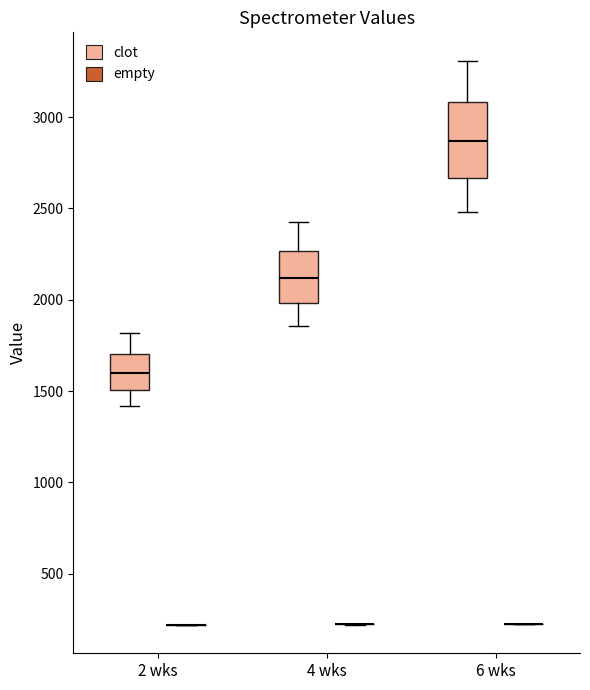

Which box is the tallest, from its lower edge to its upper edge?

6 wks (clot)